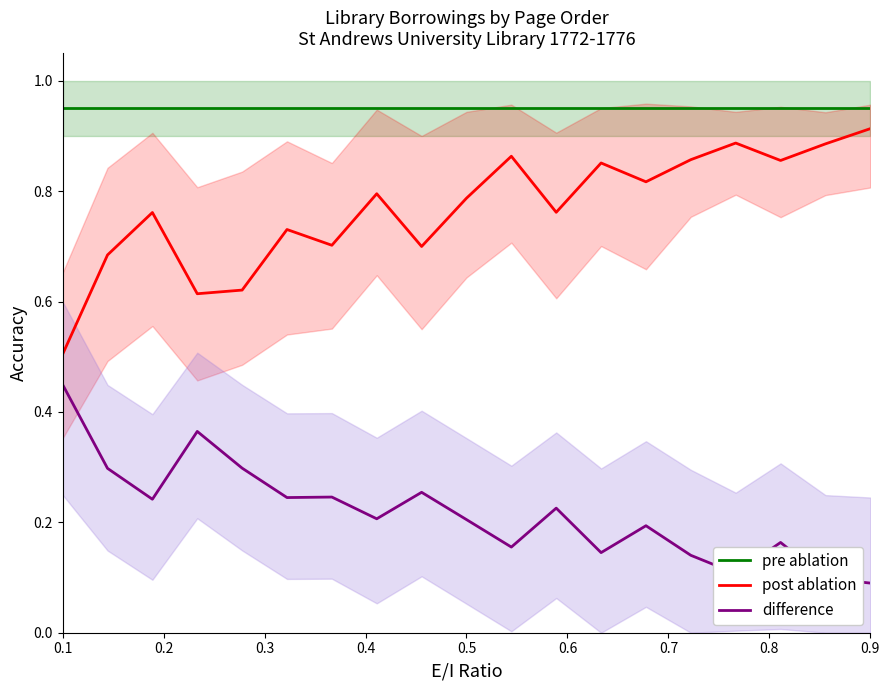

What is the difference between the maximum and minimum values in the difference series?

0.4